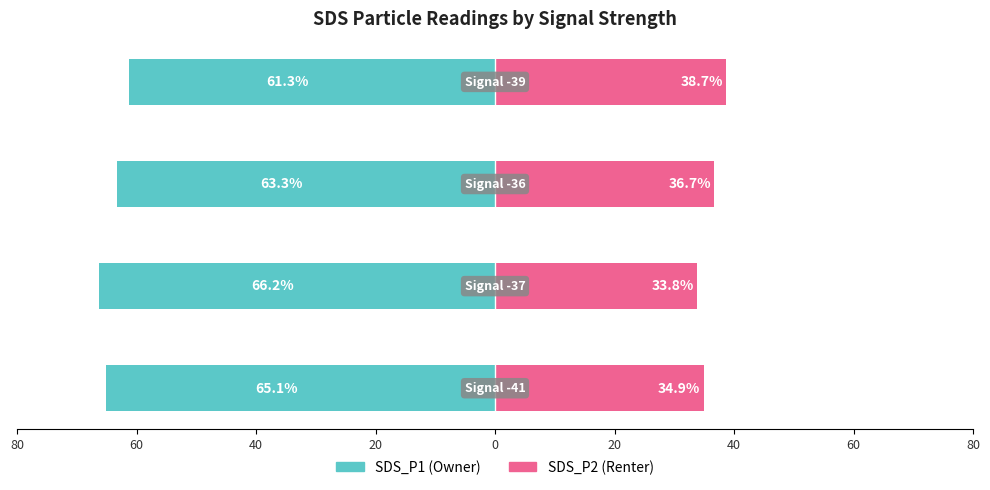

What is the minimum value shown in the chart?

-66.2